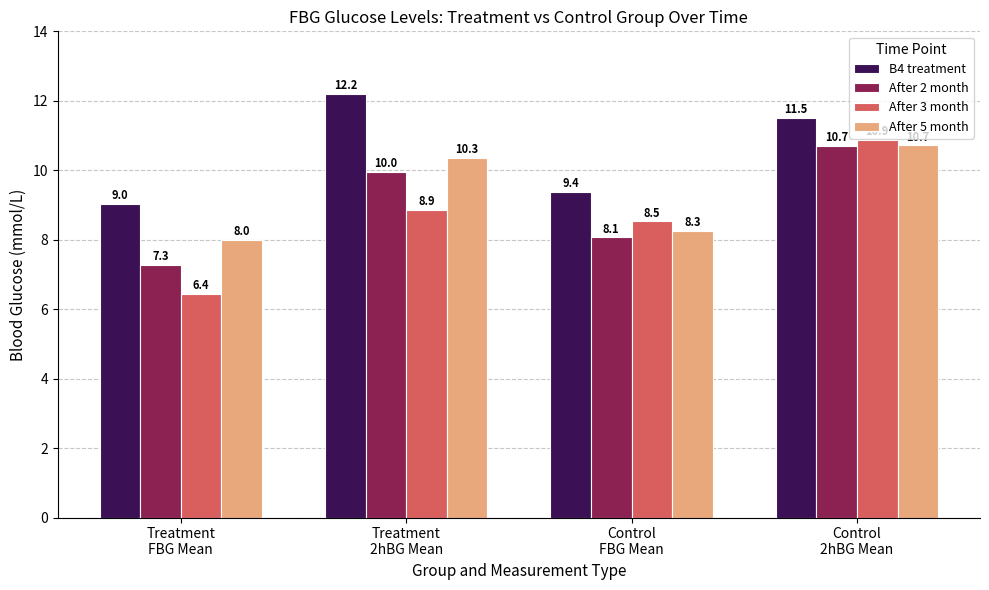

At which category is the sum across all series the highest?

Control
2hBG Mean